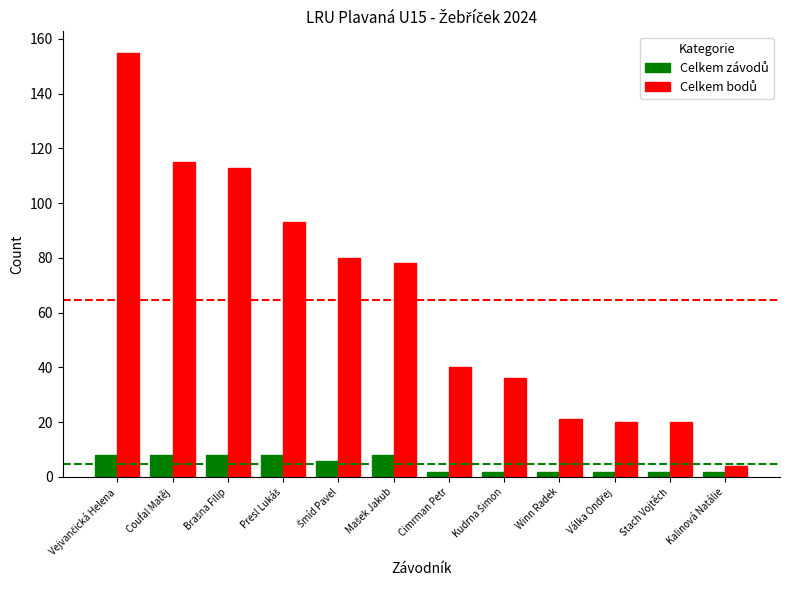

What is the total value across all series at Coufal Matěj?

123